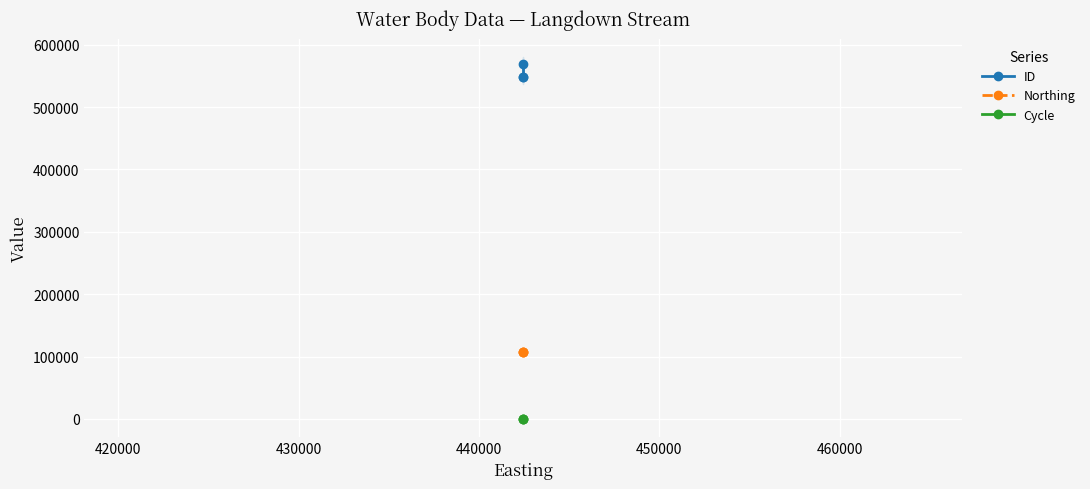

How many lines are shown in the chart?

3